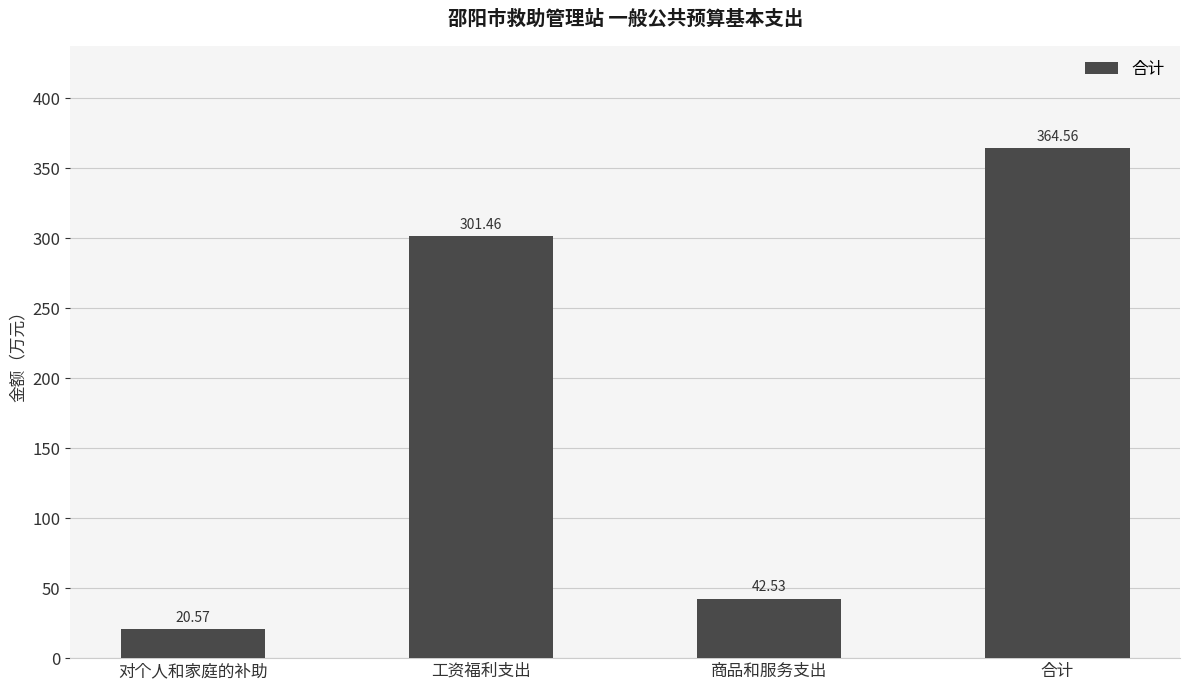

What is the difference between the maximum and minimum values?

344.0